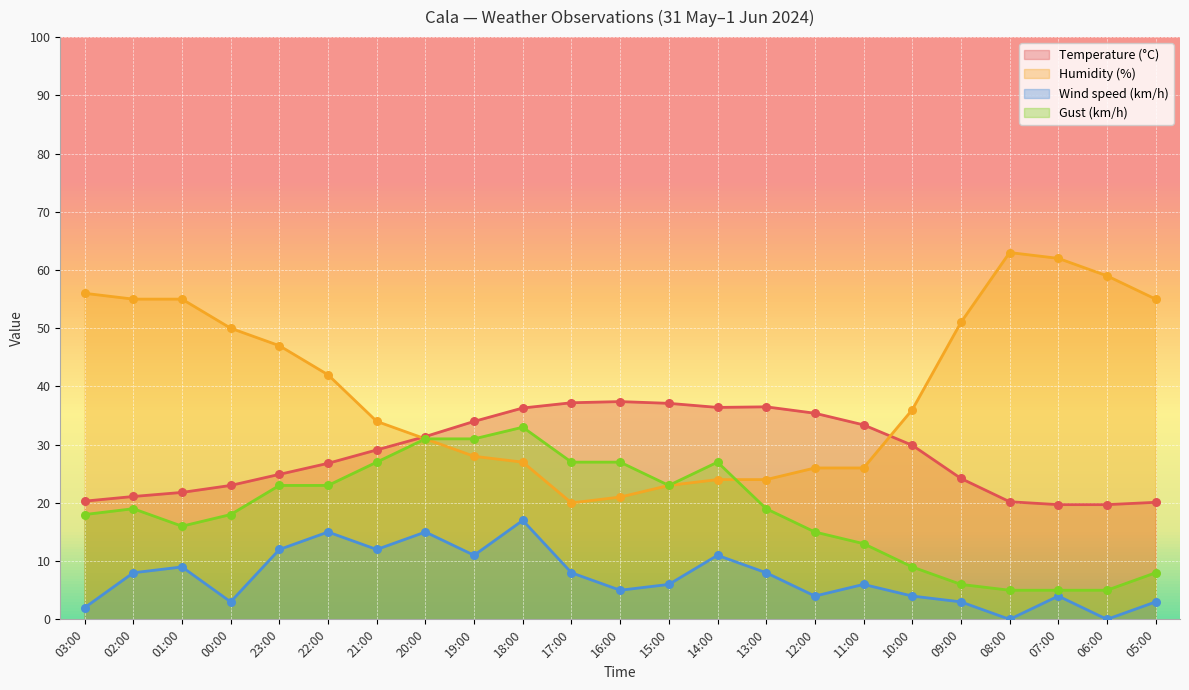

Which series contains the highest Y value?

Humidity (%)